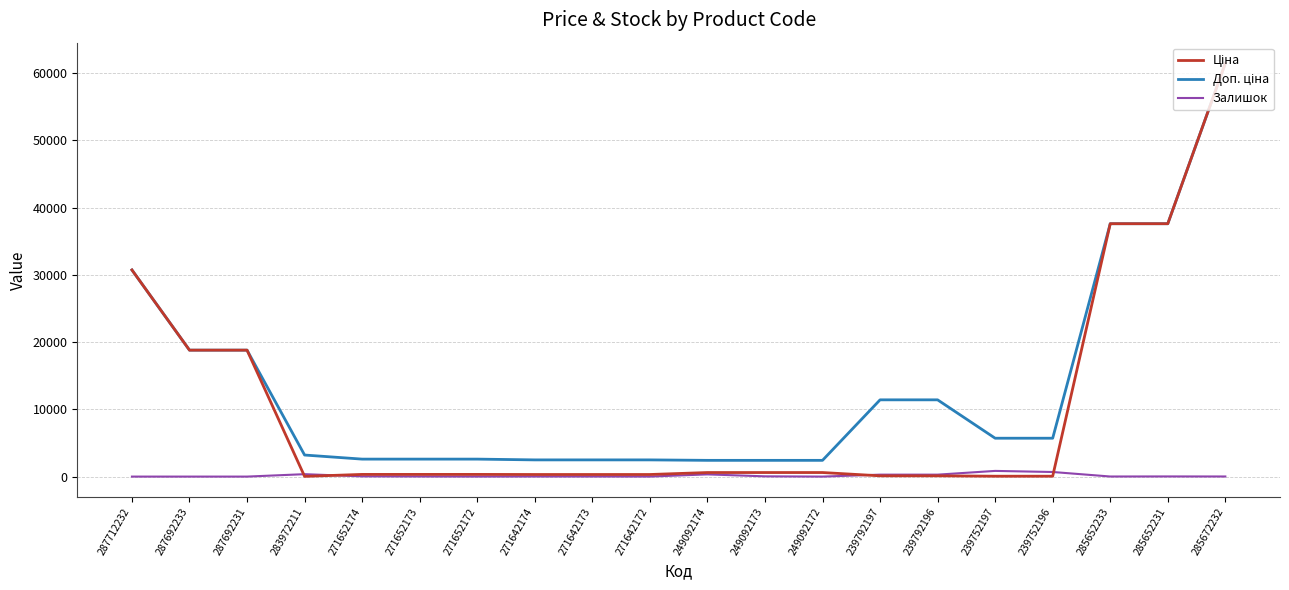

At which category is the sum across all series the highest?

285672232